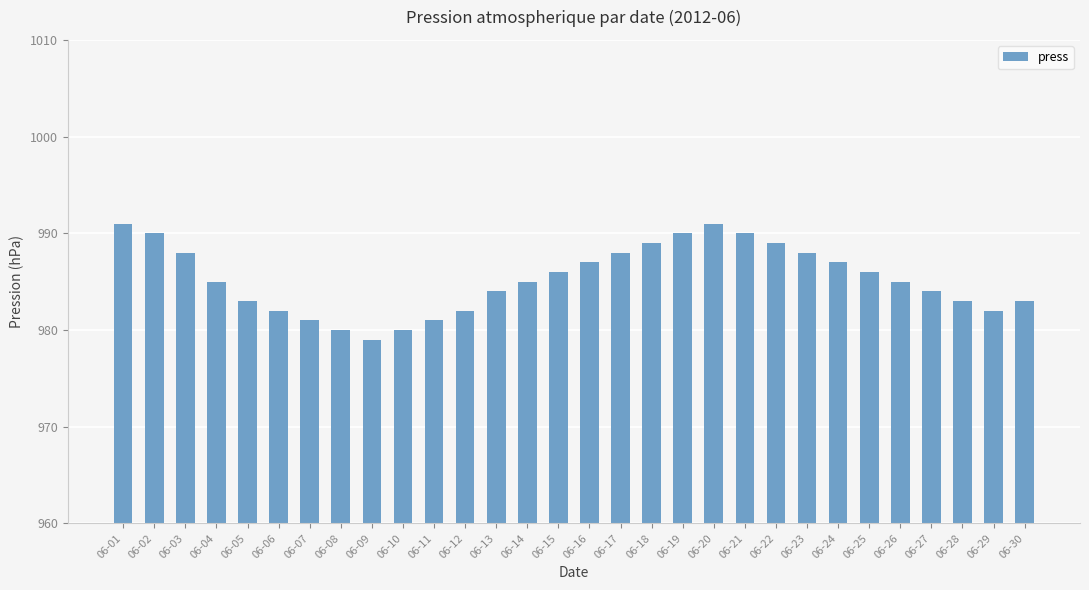

Are the bars grouped side by side (vs. stacked)?

No